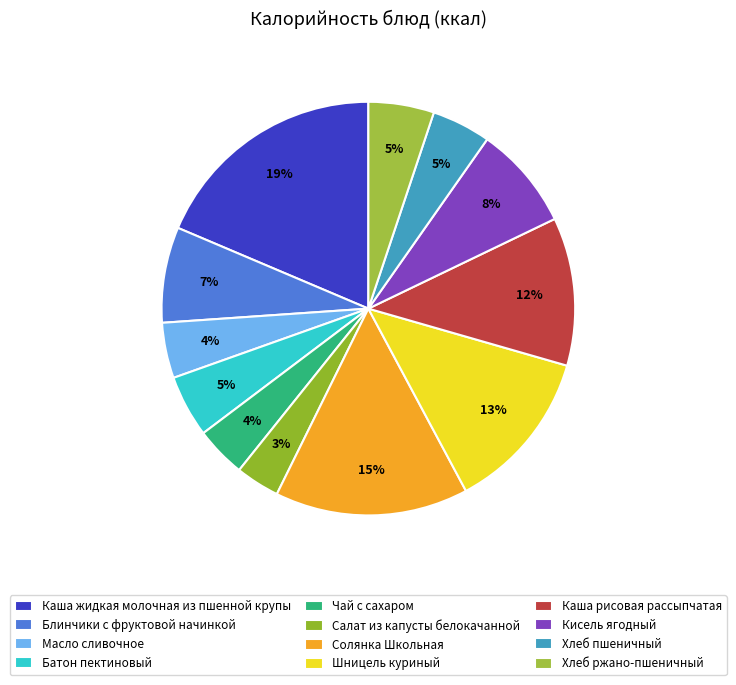

Which slice is the smallest?

Салат из капусты белокачанной